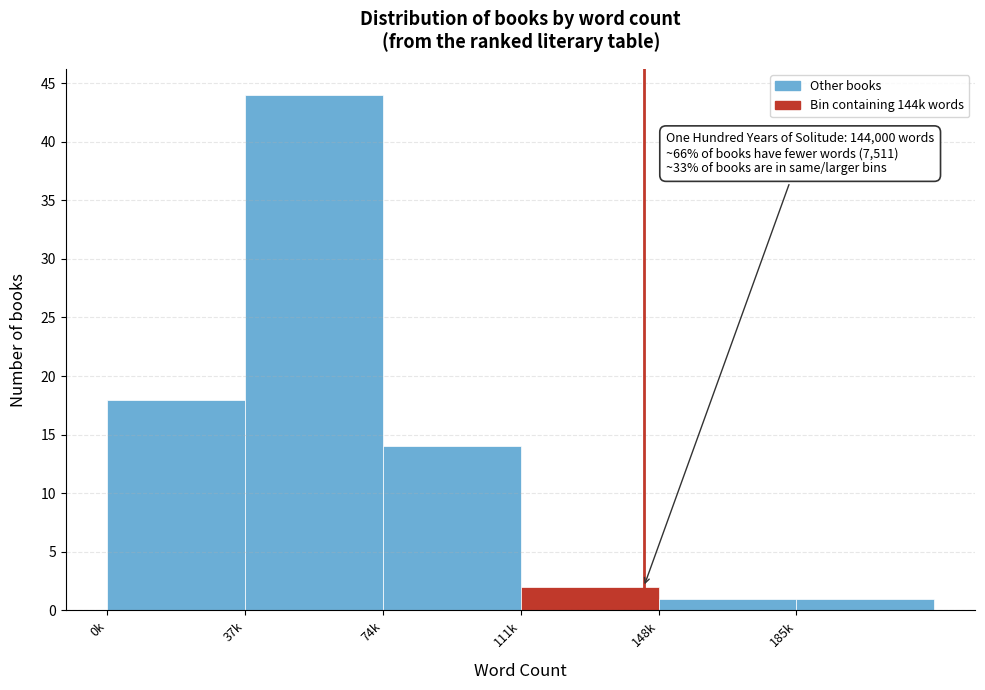

Reading right to left, extract all data points from this chart.

1	1	2	14	44	18